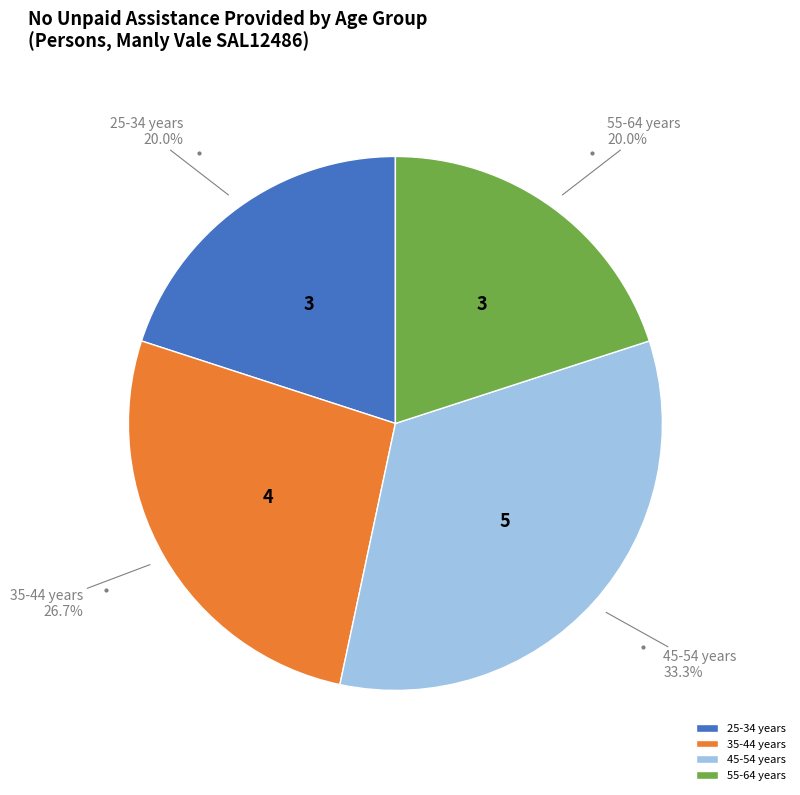

What percentage is the 25-34 years slice, to the nearest percent?

20%